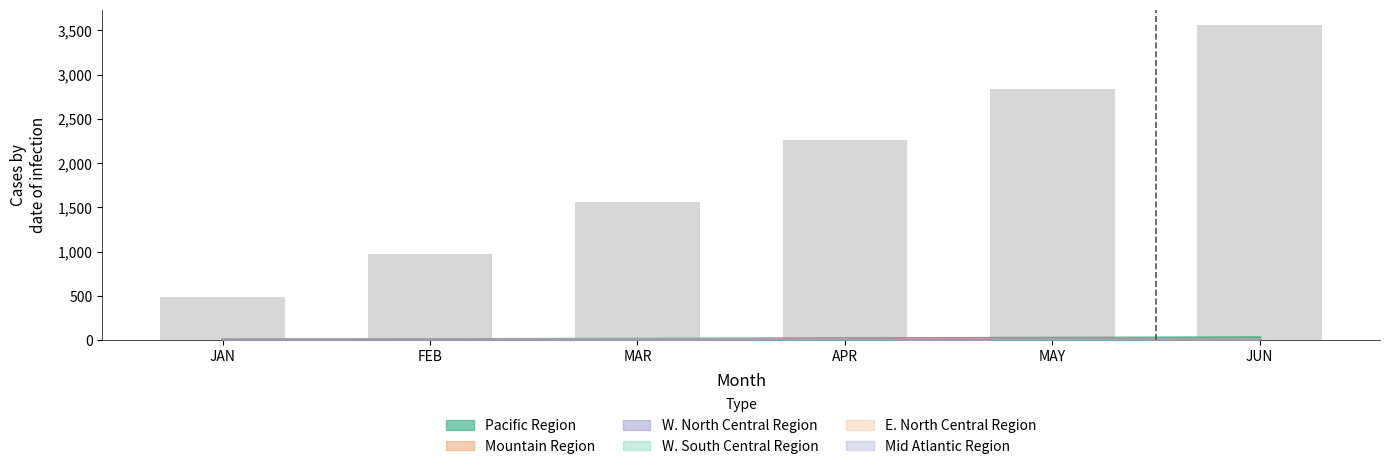

At which label does W. North Central Region first exceed 2?

MAR